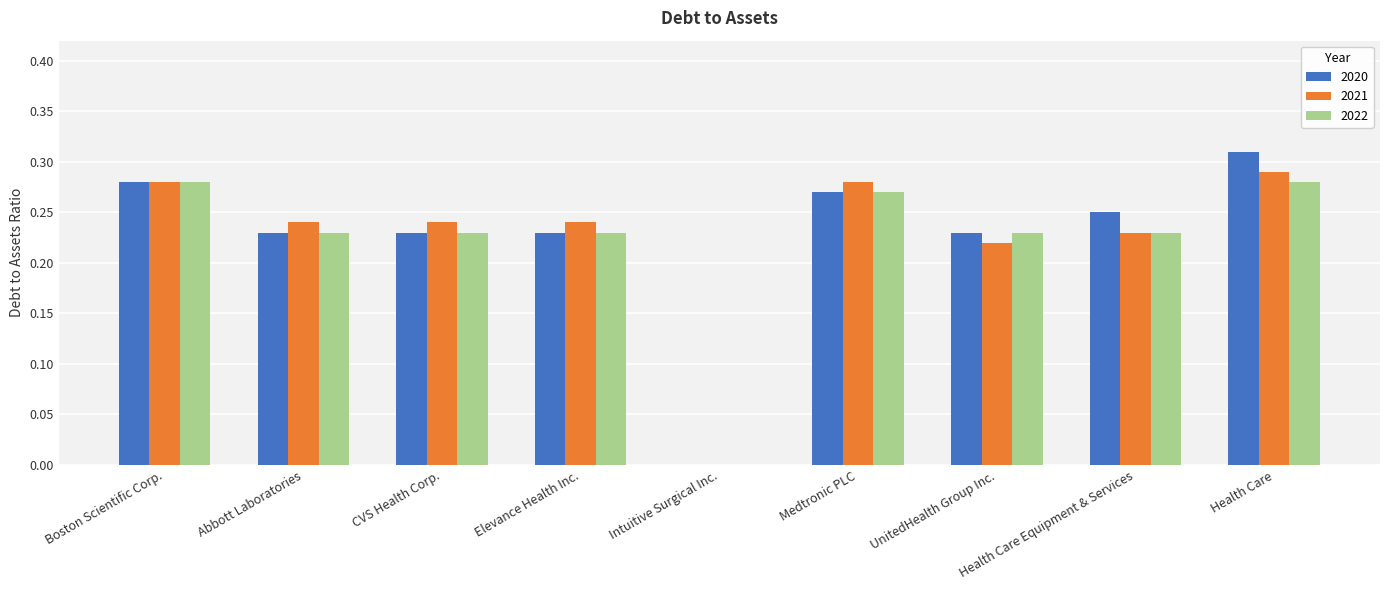

True or false: 2021 has a value of 0.4 at Elevance Health Inc..

False